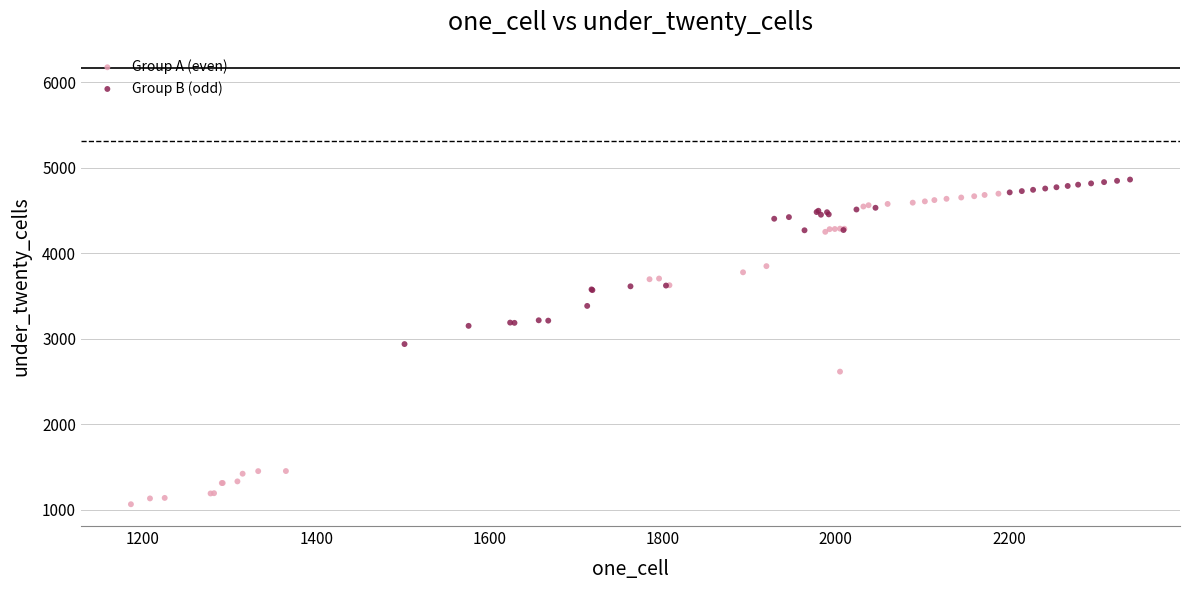

Which series has the widest spread of Y values?

Group A (even)